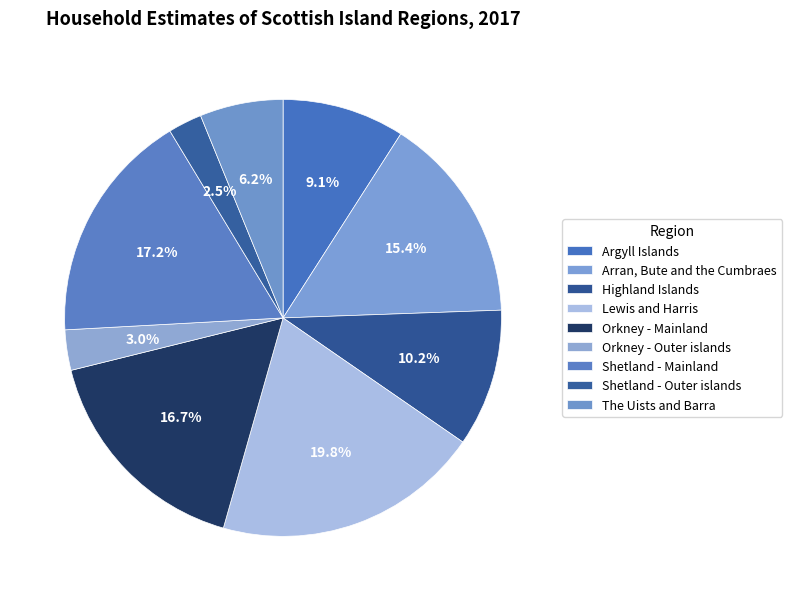

How much of the chart is everything except Shetland - Mainland?

82.8%